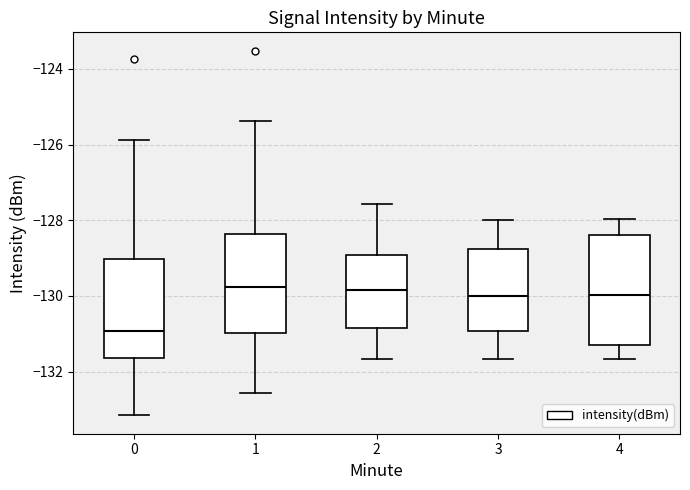

Reading left to right, read every box against the y-axis: the position of its median line, the range the box covers, and the ends of its whiskers. The values are not printed on the chart, so give them approximately, as read against the axis.

0: median -131.0, box -131.6 to -129.0, whiskers -133.2 to -125.8
1: median -129.8, box -131.0 to -128.4, whiskers -132.6 to -125.4
2: median -129.8, box -130.8 to -129.0, whiskers -131.6 to -127.6
3: median -130.0, box -131.0 to -128.8, whiskers -131.6 to -128.0
4: median -130.0, box -131.4 to -128.4, whiskers -131.6 to -128.0